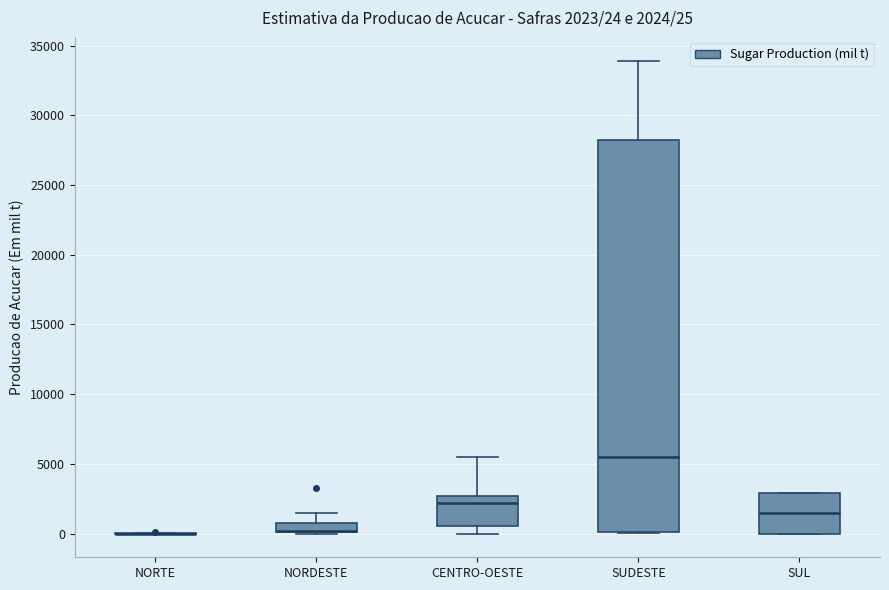

Comparing the boxes themselves (not the whiskers), which one is the tallest?

SUDESTE